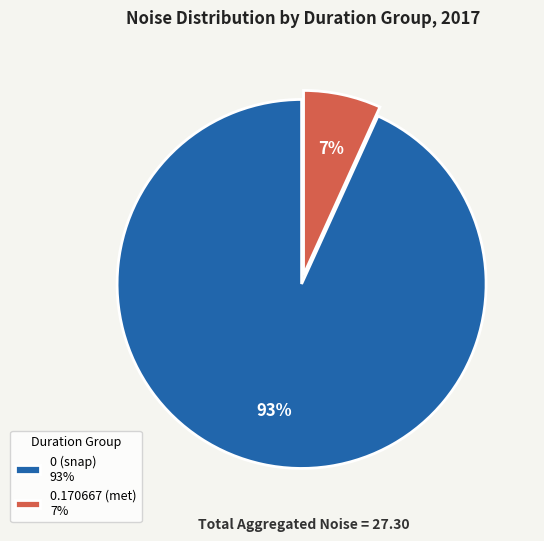

Is it true that 0.170667 (met) 7% is 7% of the pie?

True